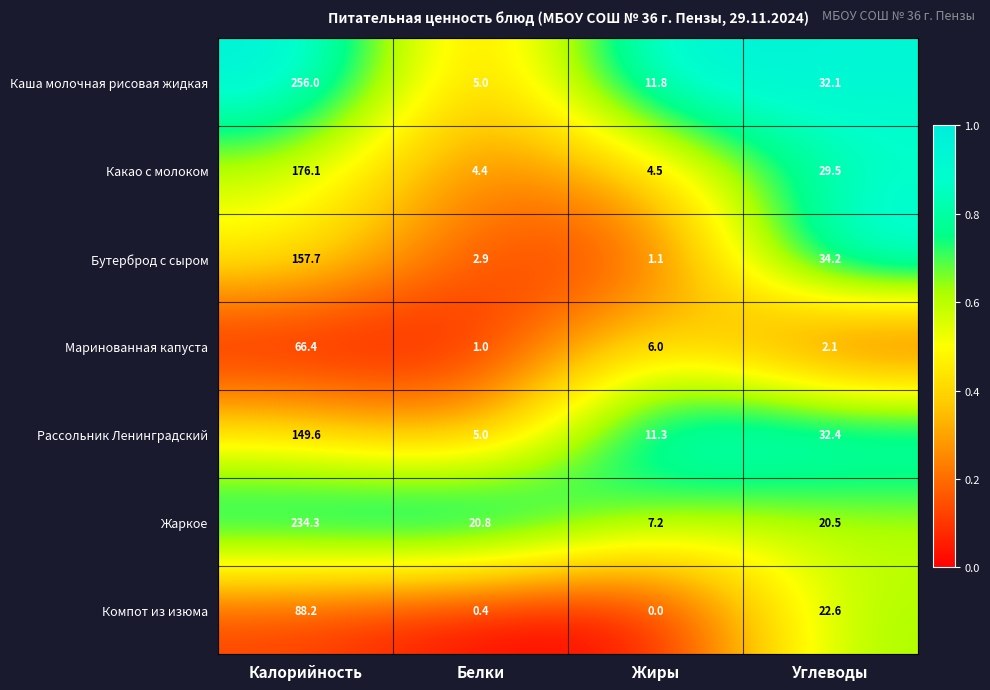

List the series in order of their peak value, highest first.

Каша молочная рисовая жидкая, Жаркое, Какао с молоком, Бутерброд с сыром, Рассольник Ленинградский, Компот из изюма, Маринованная капуста